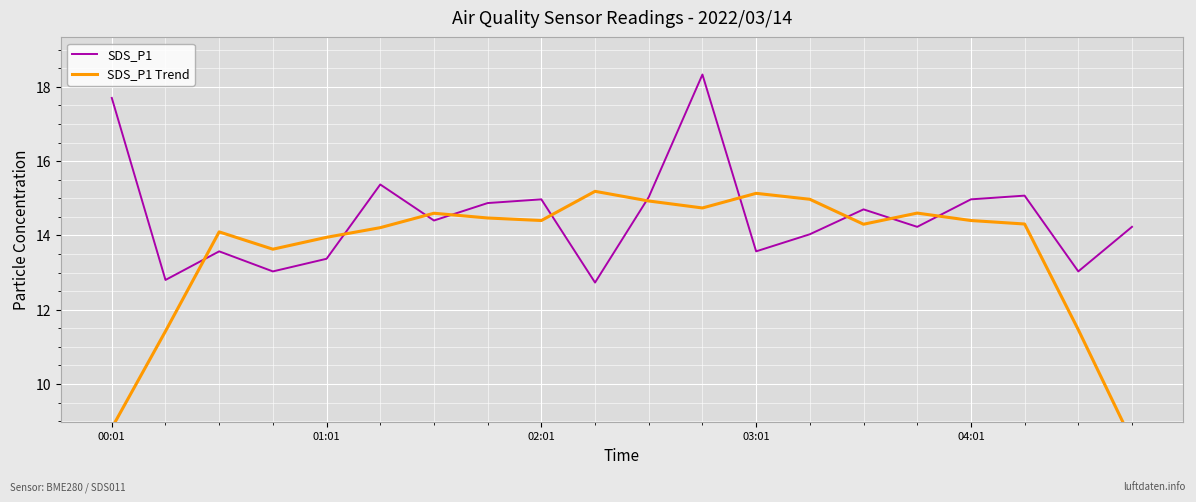

Where does the SDS_P1 series first go above 14?

00:01